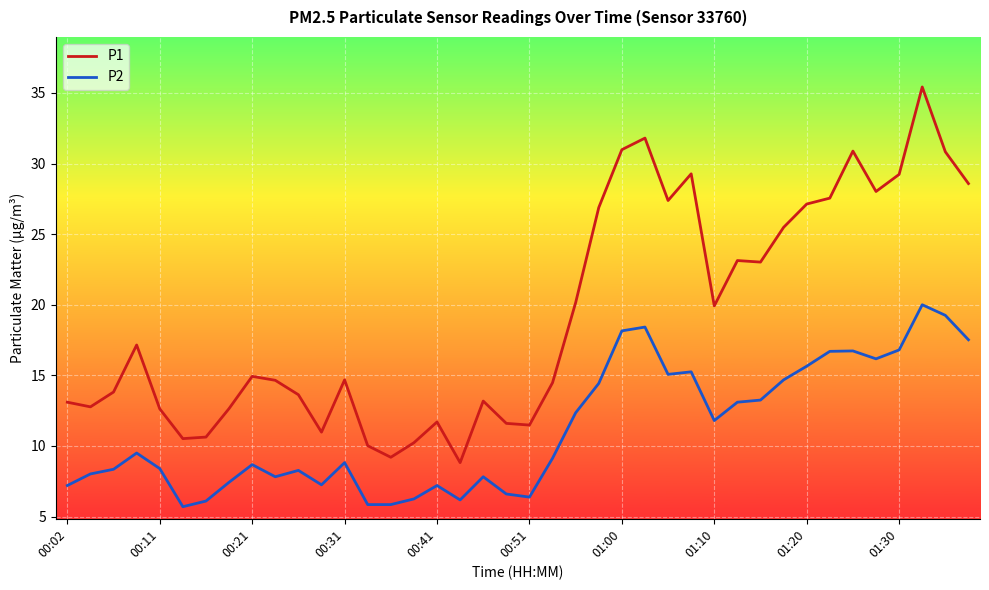

List the series in order of their peak value, lowest first.

P2, P1